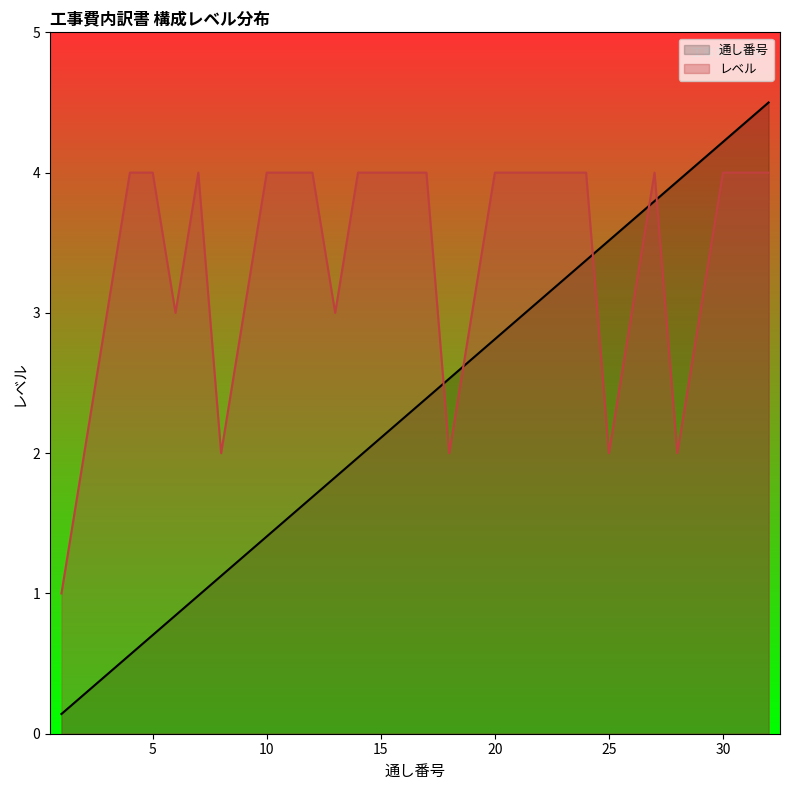

Between 8 and 25, which is larger?

25